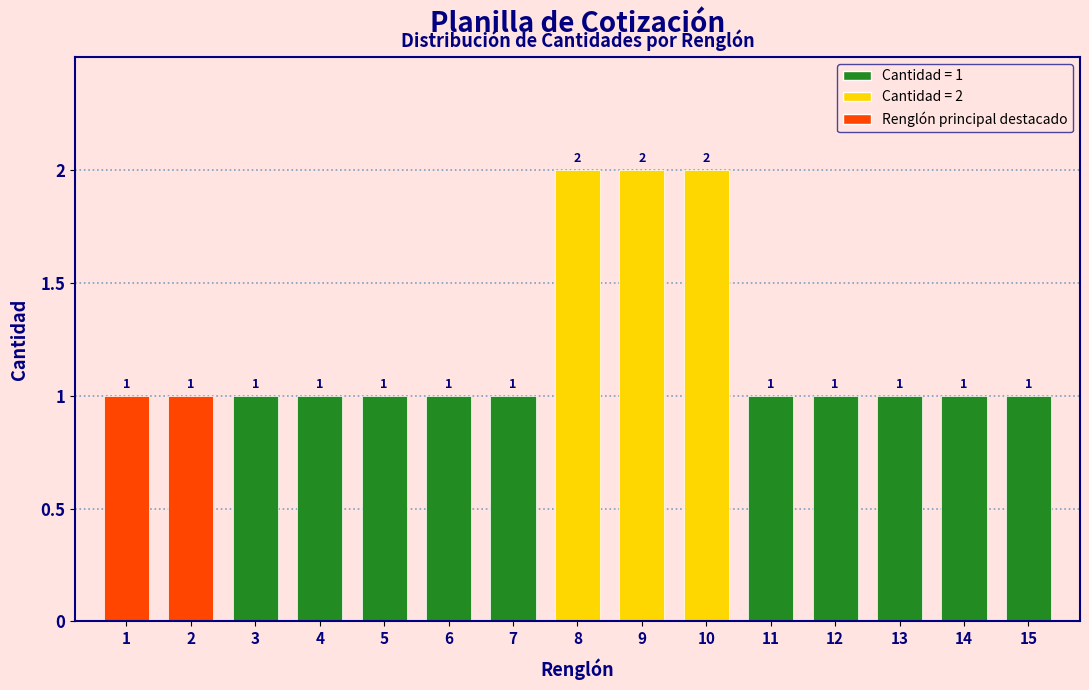

Reading left to right, list all the values displayed in this chart.

1	1	1	1	1	1	1	2	2	2	1	1	1	1	1